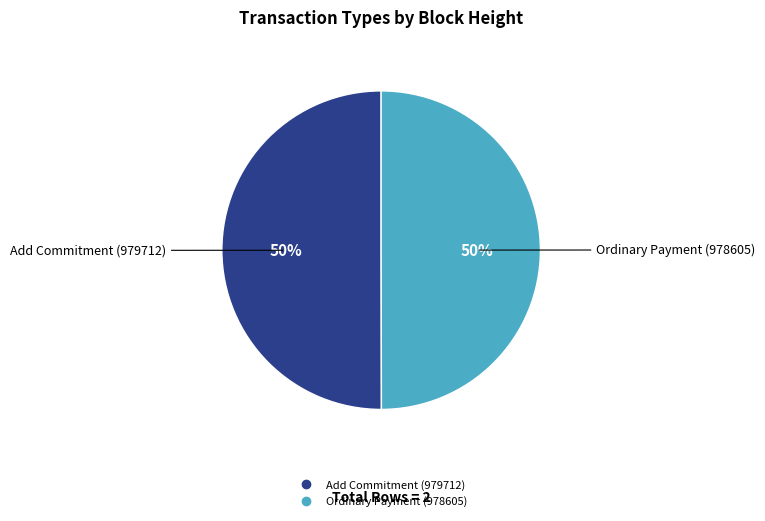

Approximately how many times larger is the value at Ordinary Payment (978605) compared to Add Commitment (979712)?

1.0